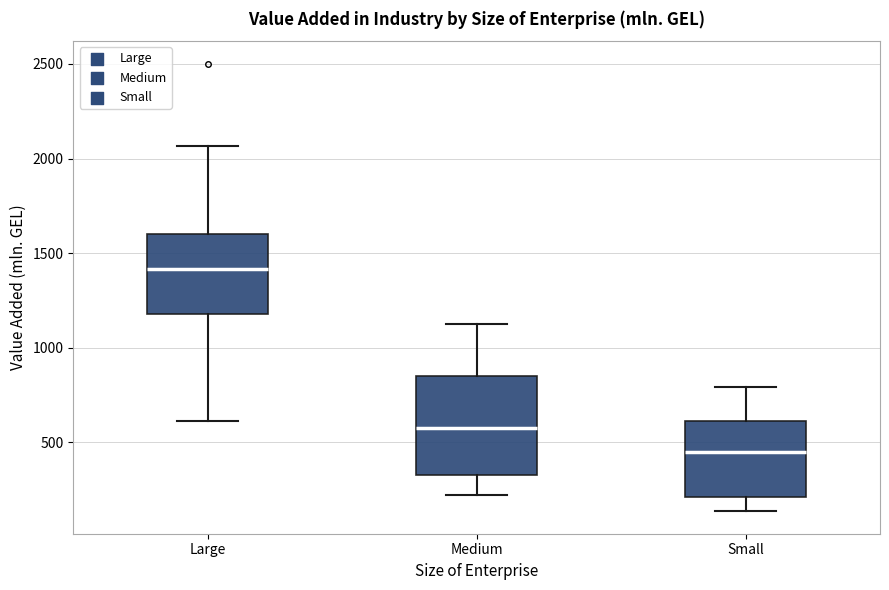

Which box is the tallest, from its lower edge to its upper edge?

Medium